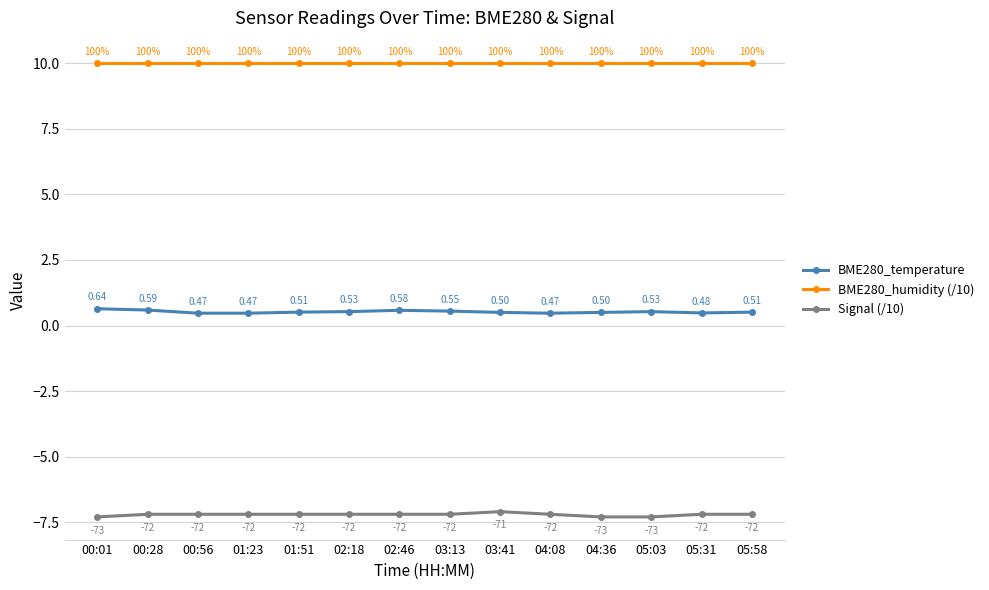

True or false: Signal (/10) has a value of -7.3 at 00:01.

True